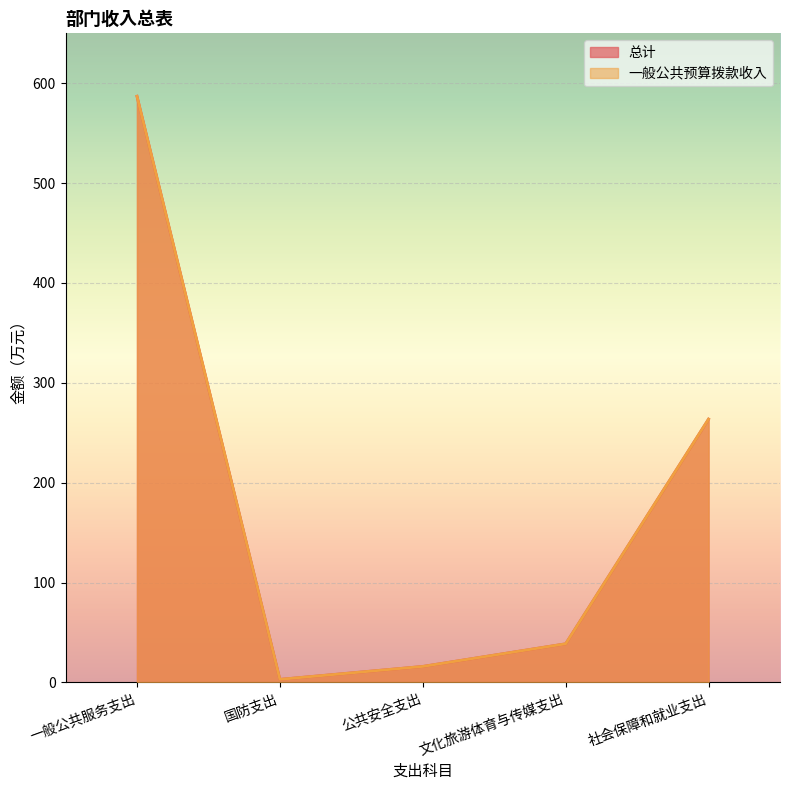

Which series has the largest total across all categories?

总计